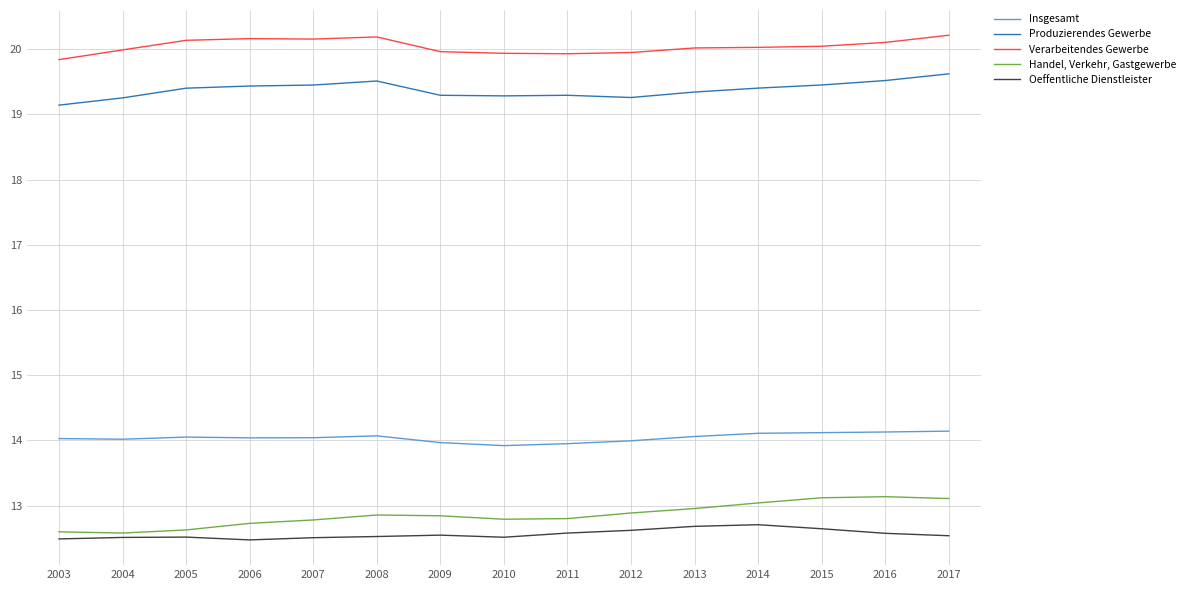

True or false: Produzierendes Gewerbe and Oeffentliche Dienstleister intersect in this chart.

False